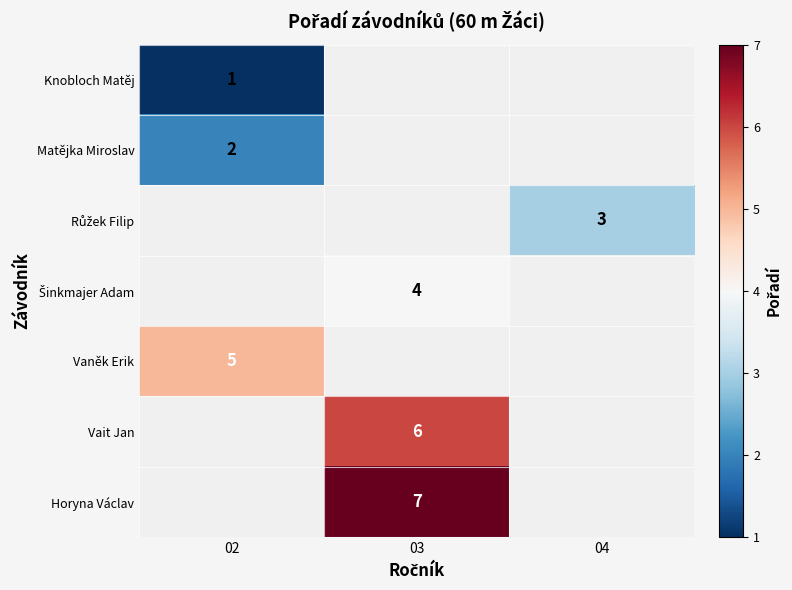

Is it true that Knobloch Matěj equals 1 at 02?

True